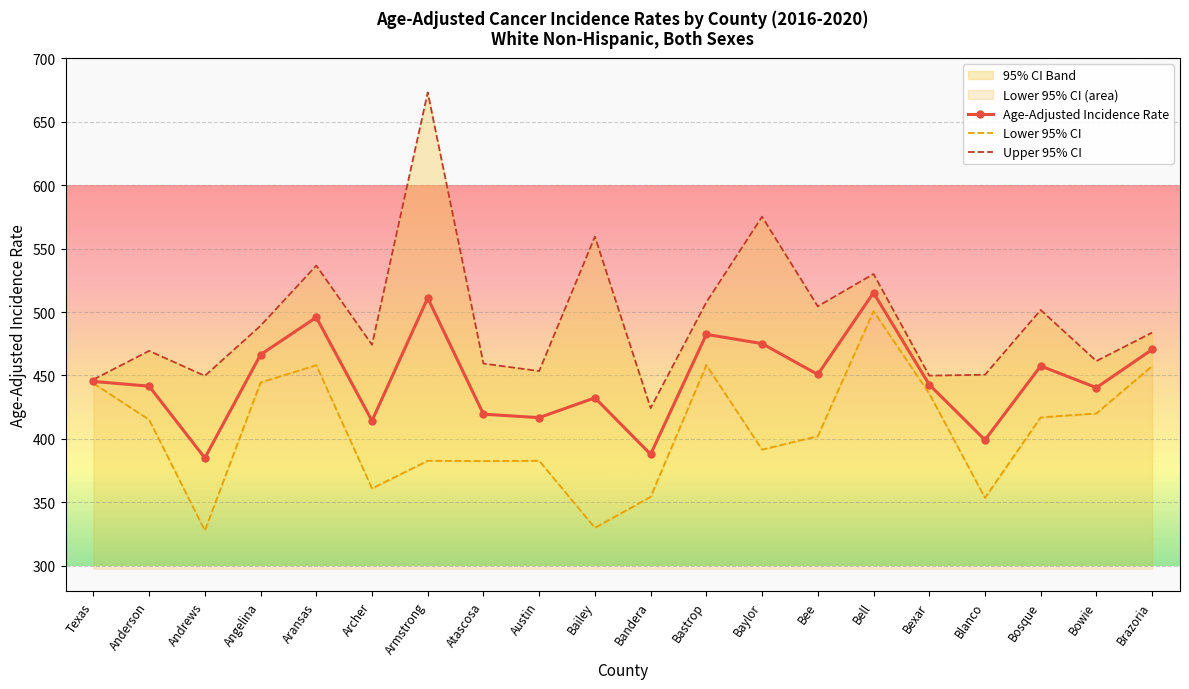

Reading right to left, list all the values displayed in this chart.

Age-Adjusted Incidence Rate: 470.5	440.4	457.5	399.2	442.8	515.2	450.8	475.1	482.4	387.9	432.4	416.8	419.5	511.1	414.3	495.8	466.4	385.0	441.6	445.3
Lower 95% CI: 457.5	420.1	417.0	353.6	435.8	500.7	402.2	391.6	458.2	354.4	330.0	382.8	382.6	382.8	361.0	458.1	444.5	327.8	415.2	443.8
Upper 95% CI: 483.8	461.4	501.6	450.6	449.9	530.0	504.5	575.1	507.7	424.3	559.4	453.5	459.4	673.0	474.2	536.6	489.2	449.7	469.4	446.8